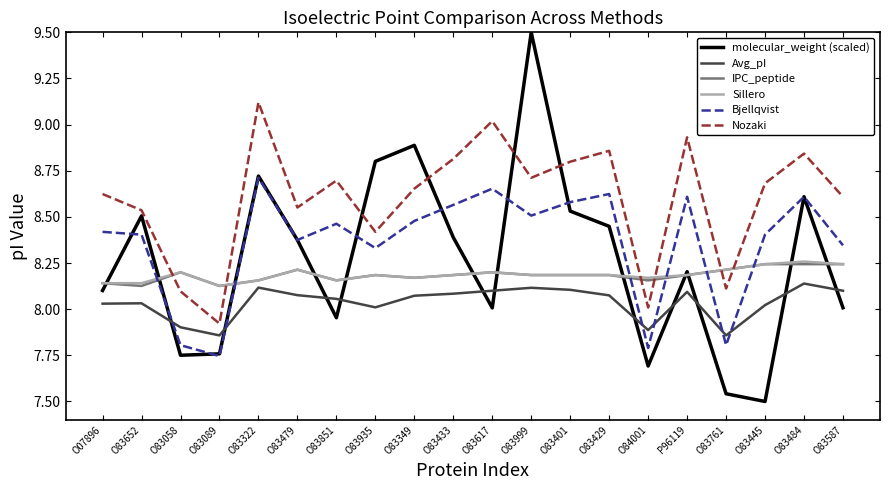

What is the sum of all Avg_pI values?

160.7